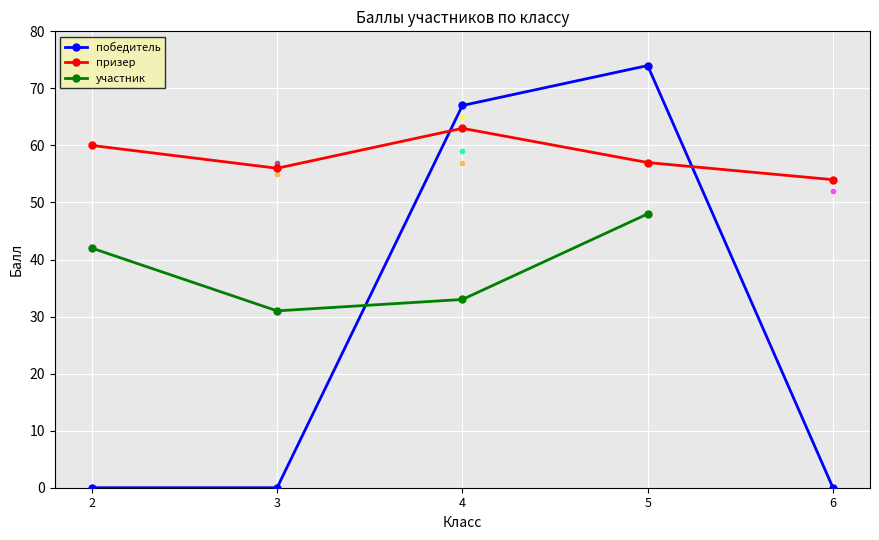

True or false: призер has more than 1 interior local peaks.

False